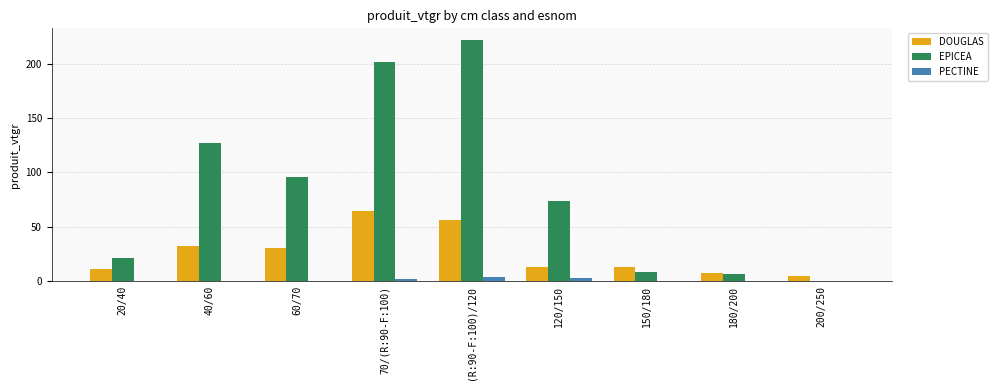

What is the sum of all PECTINE values?

8.6